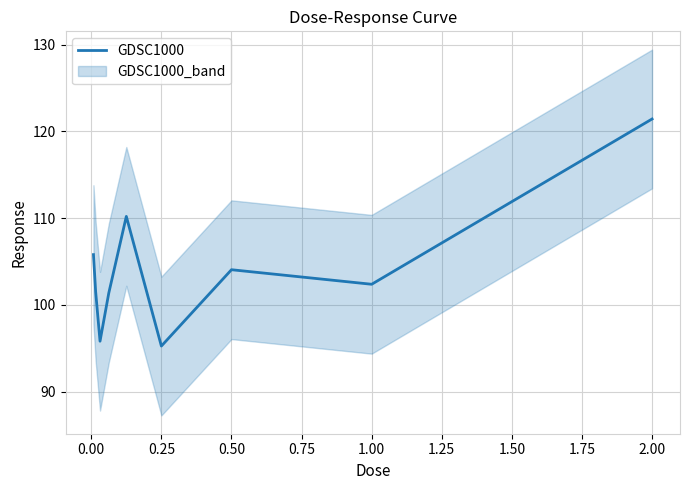

Does the chart have visible grid lines?

Yes